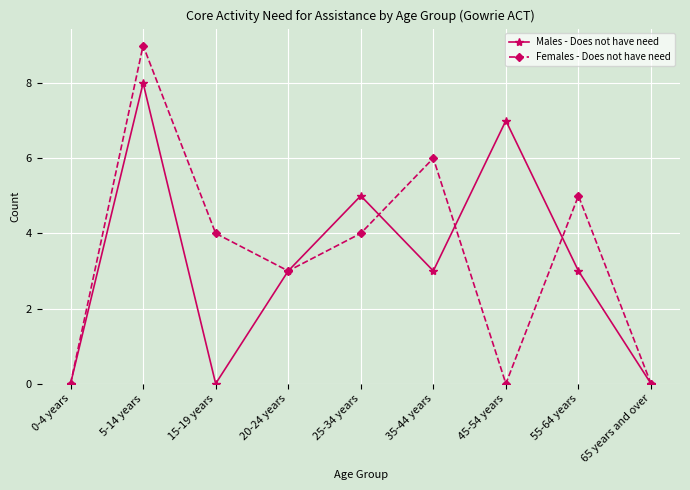

Reading left to right, what are all the values shown in this chart?

Males - Does not have need: 0	8	0	3	5	3	7	3	0
Females - Does not have need: 0	9	4	3	4	6	0	5	0